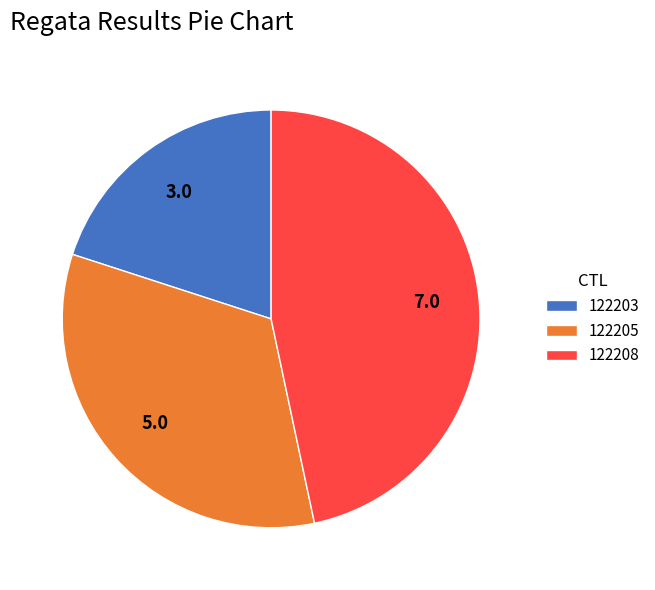

Does 122205 account for over 50% of the chart?

No